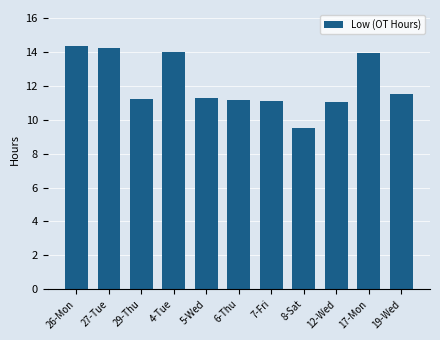

What is the difference between the maximum and minimum values?

4.8